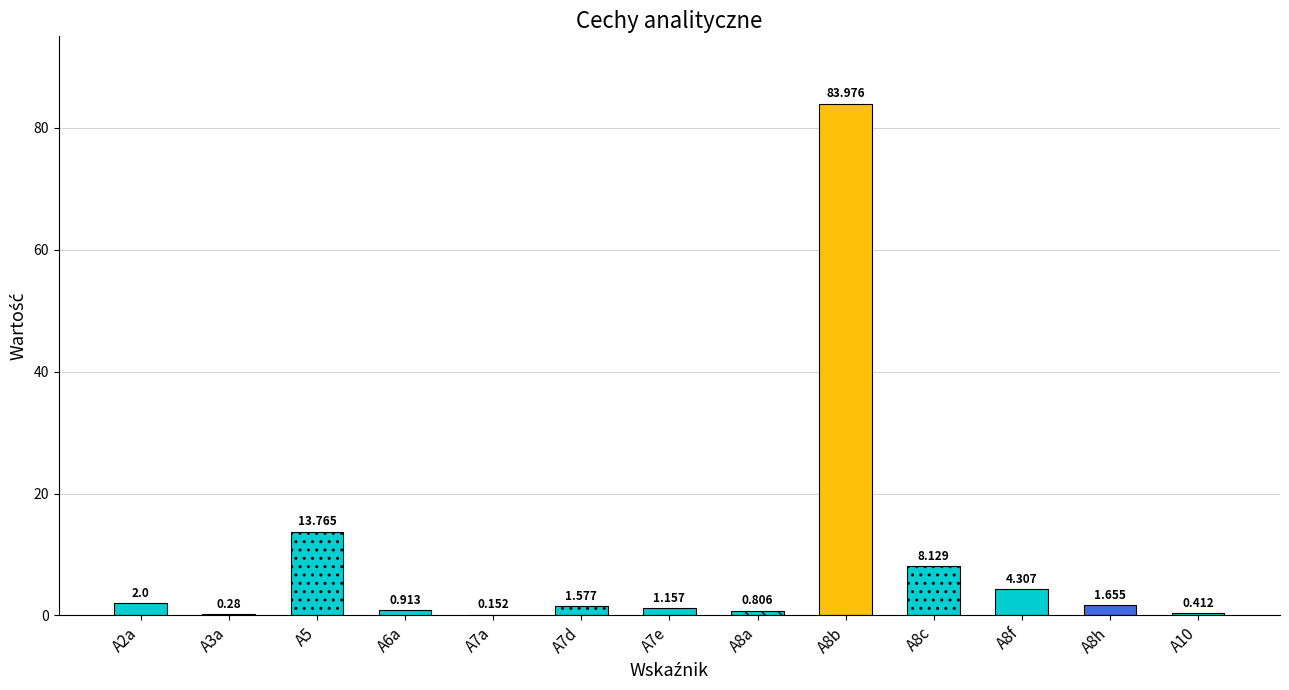

Read the value at A7e.

1.2